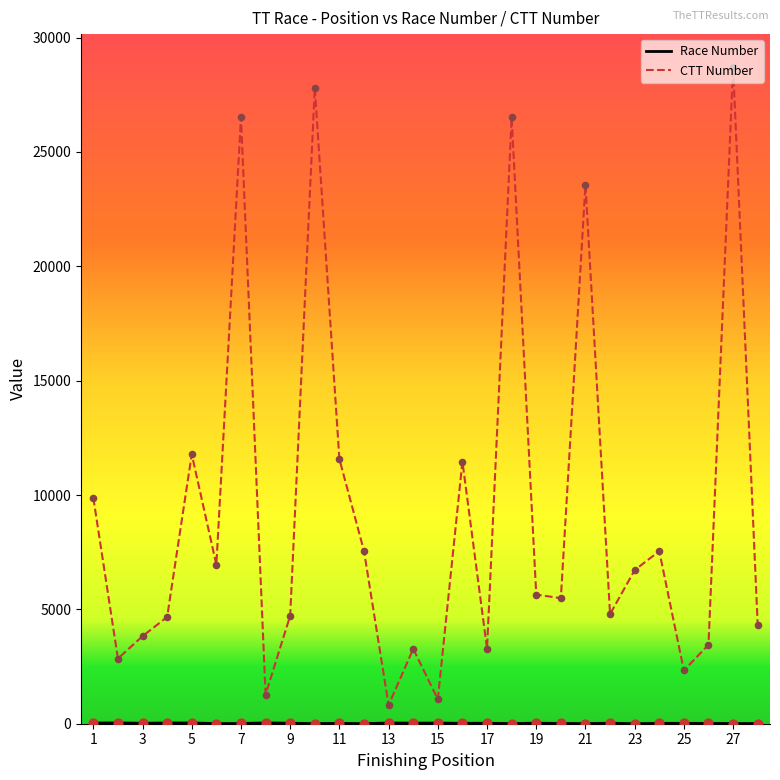

Which series has the largest total across all categories?

CTT Number